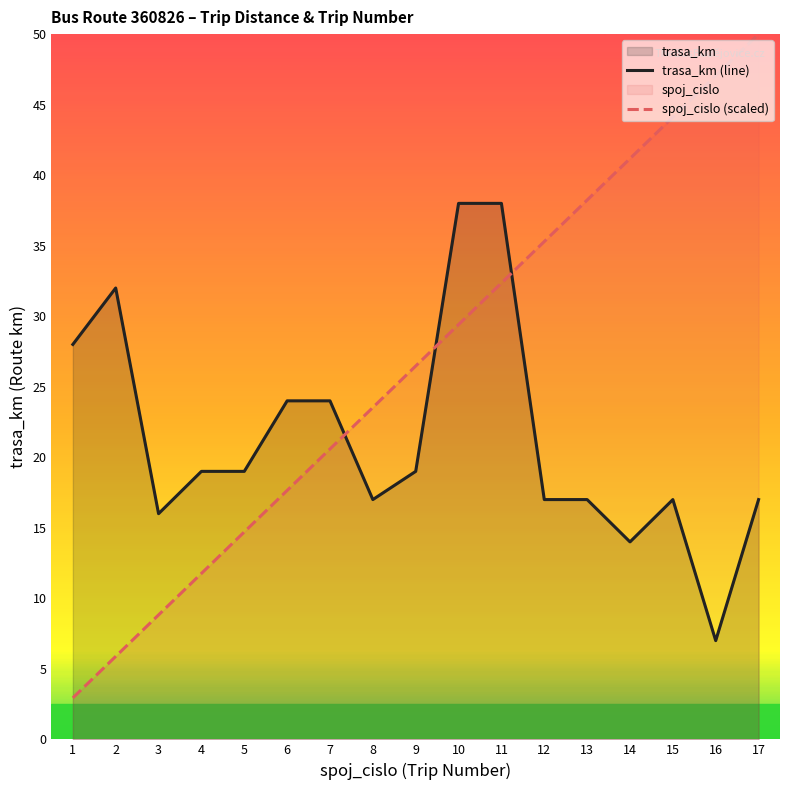

How many intersections are there between spoj_cislo and trasa_km?

3